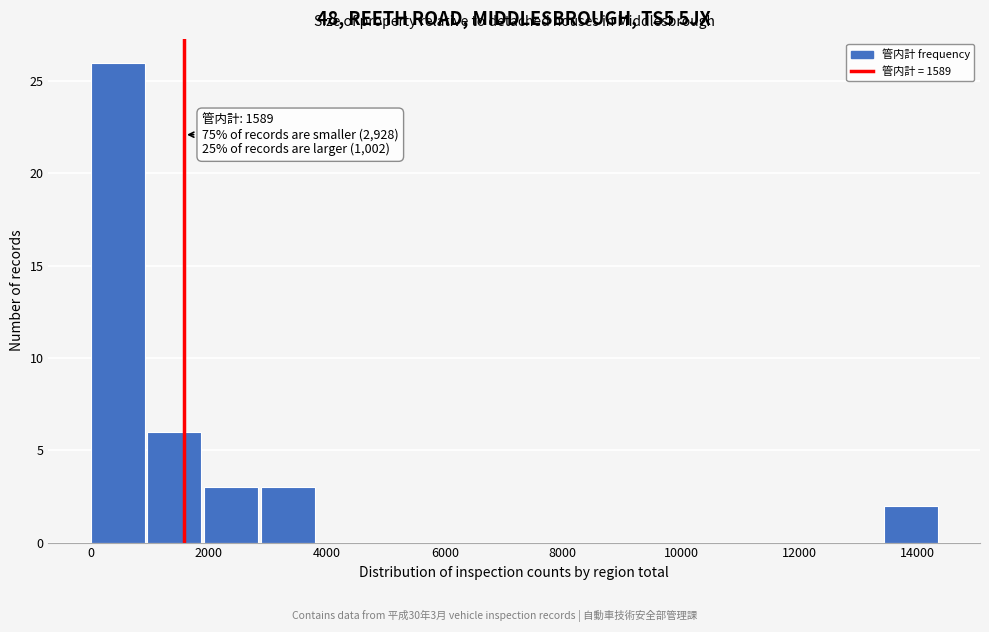

Which range on the x-axis has the tallest bar?

0 to 1000